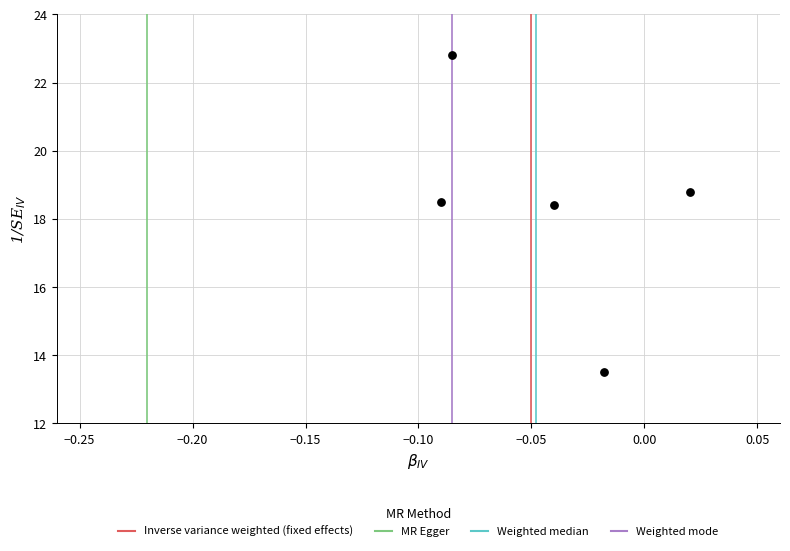

What is the average Y value?

18.4